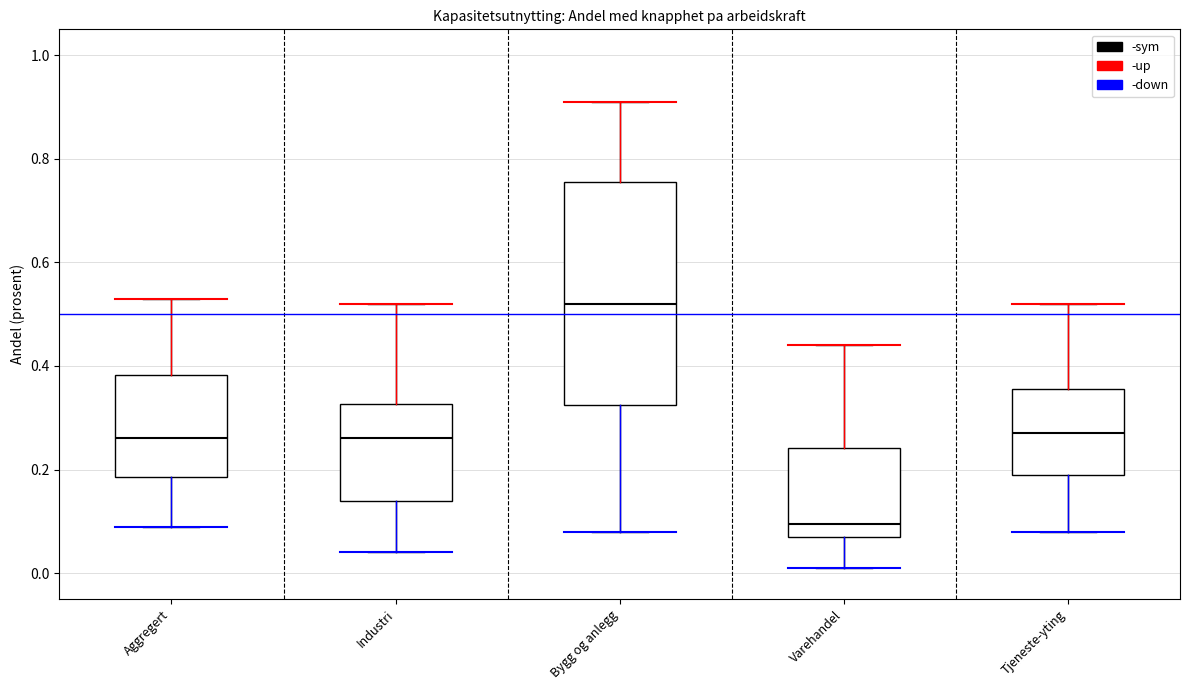

Reading left to right, read every box against the y-axis: the position of its median line, the range the box covers, and the ends of its whiskers. The values are not printed on the chart, so give them approximately, as read against the axis.

Aggregert: median 0.26, box 0.18 to 0.38, whiskers 0.10 to 0.54
Industri: median 0.26, box 0.14 to 0.32, whiskers 0.04 to 0.52
Bygg og anlegg: median 0.52, box 0.32 to 0.76, whiskers 0.08 to 0.92
Varehandel: median 0.10, box 0.08 to 0.24, whiskers 0.02 to 0.44
Tjeneste-yting: median 0.28, box 0.20 to 0.36, whiskers 0.08 to 0.52